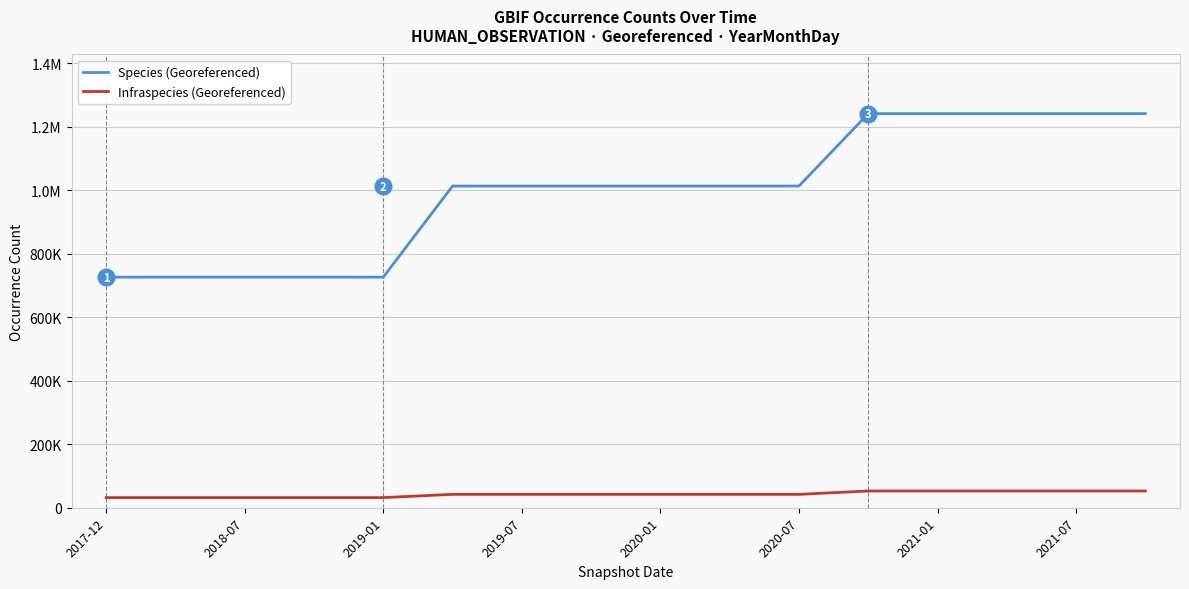

True or false: Species (Georeferenced) and Infraspecies (Georeferenced) cross at least once.

False